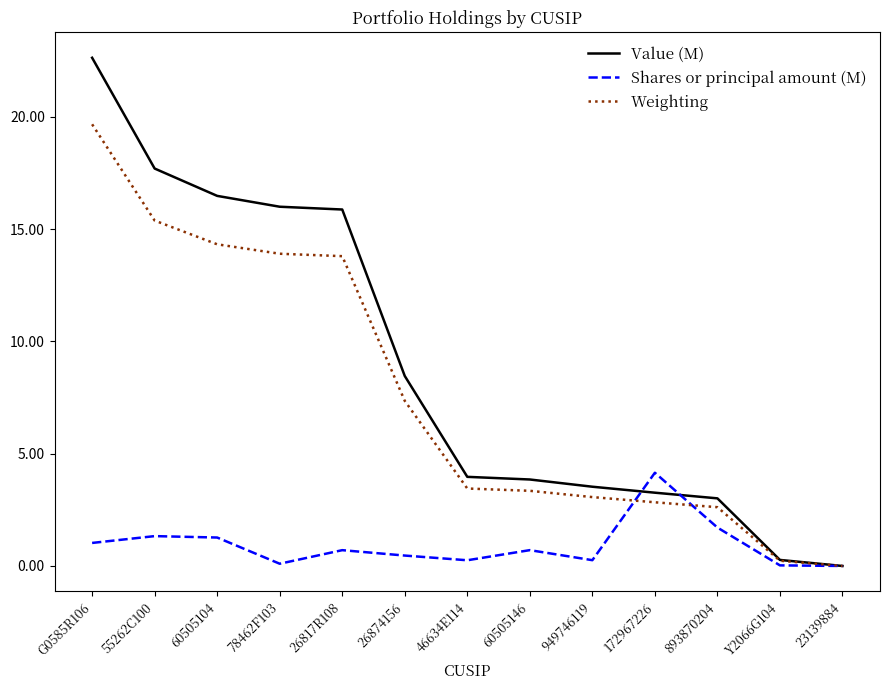

What position from the right is 26817R108?

9